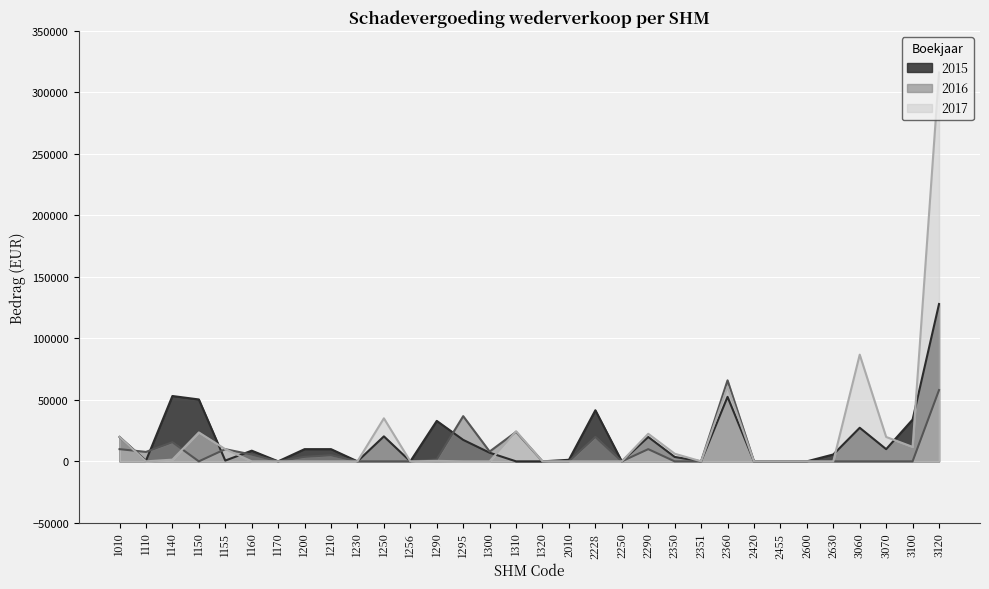

How many intersections are there between 2016 and 2015?

5